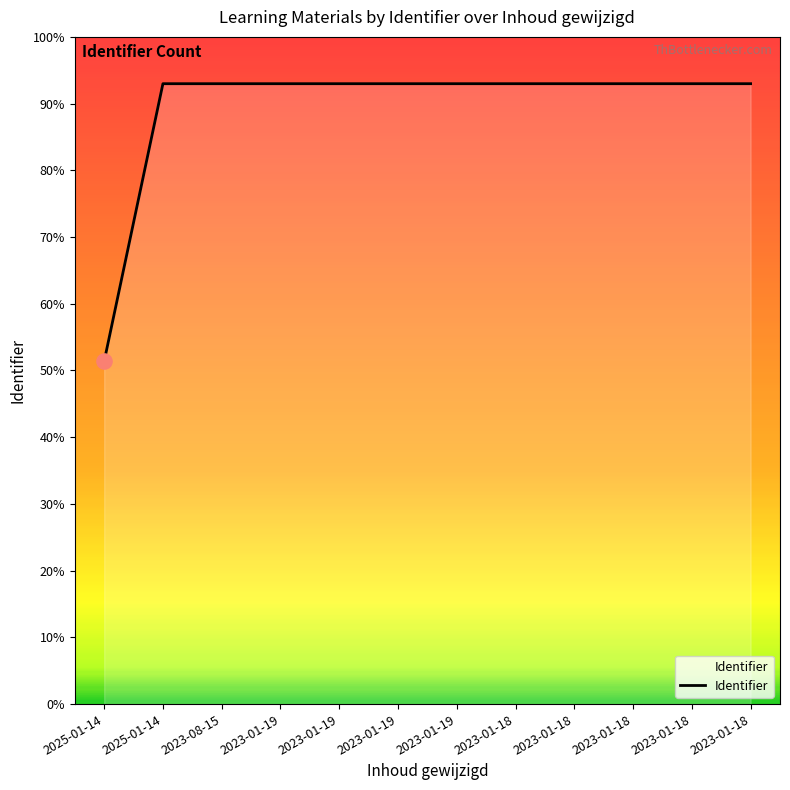

Between 2023-08-15 and 2023-01-18, which is larger?

2023-01-18